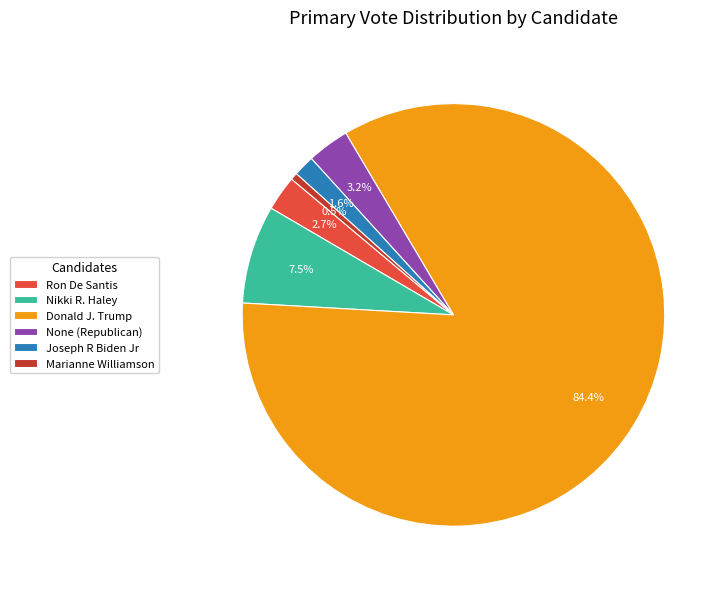

Rank the categories by value from highest to lowest.

Donald J. Trump, Nikki R. Haley, None (Republican), Ron De Santis, Joseph R Biden Jr, Marianne Williamson